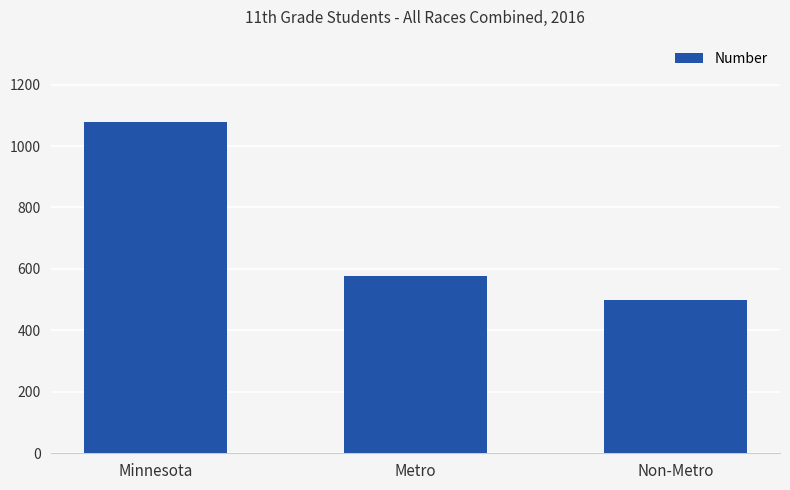

How many bars are there in total?

3